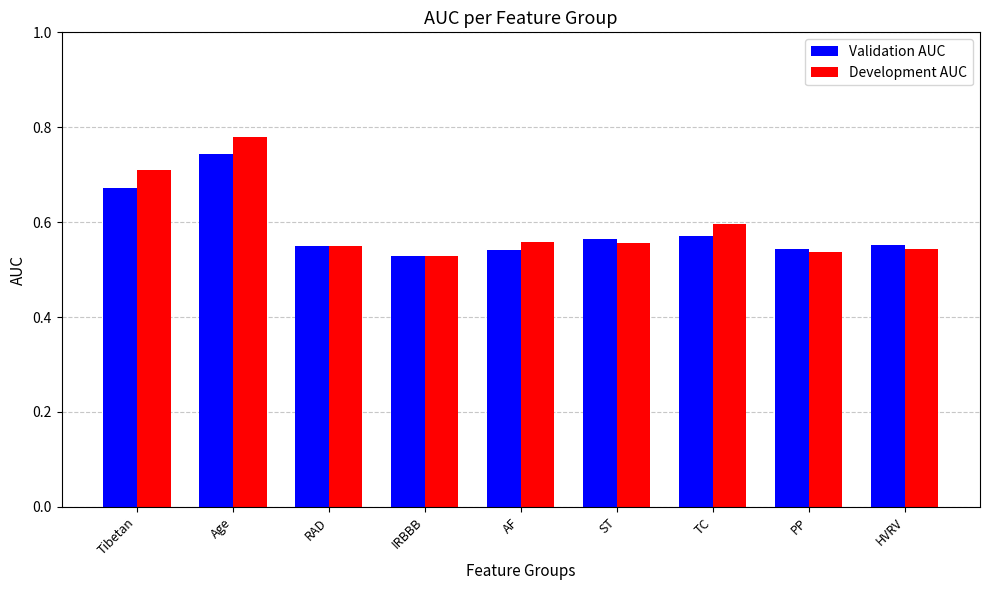

How many Validation AUC values are between 0 and 1?

9